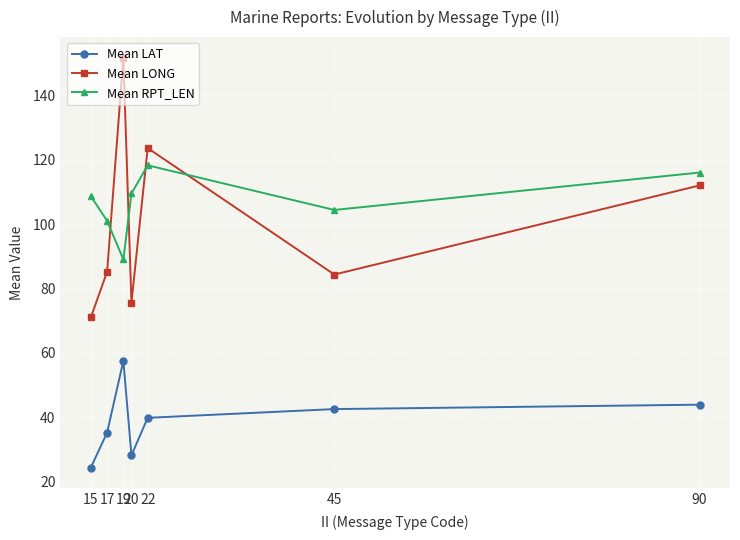

Which series has the widest spread of values?

Mean LONG